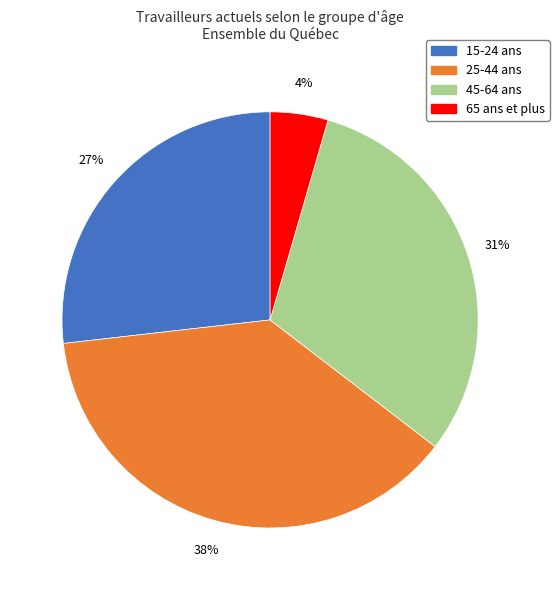

Is there a majority slice in this chart?

No